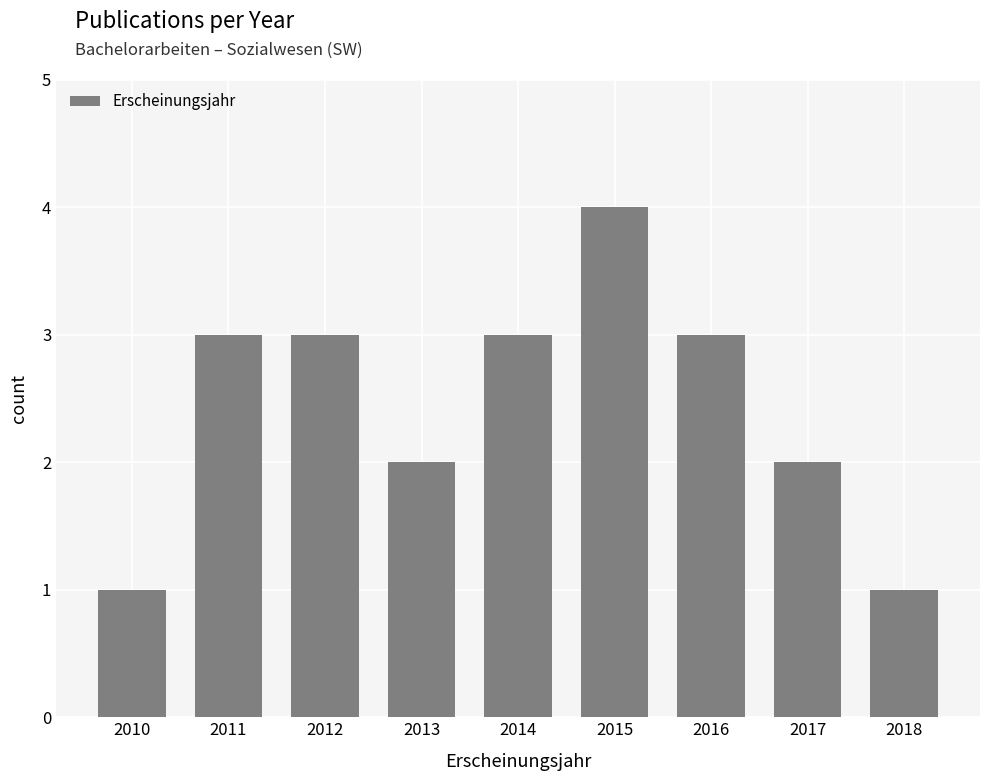

What is the value of the 7th bar from the left?

3